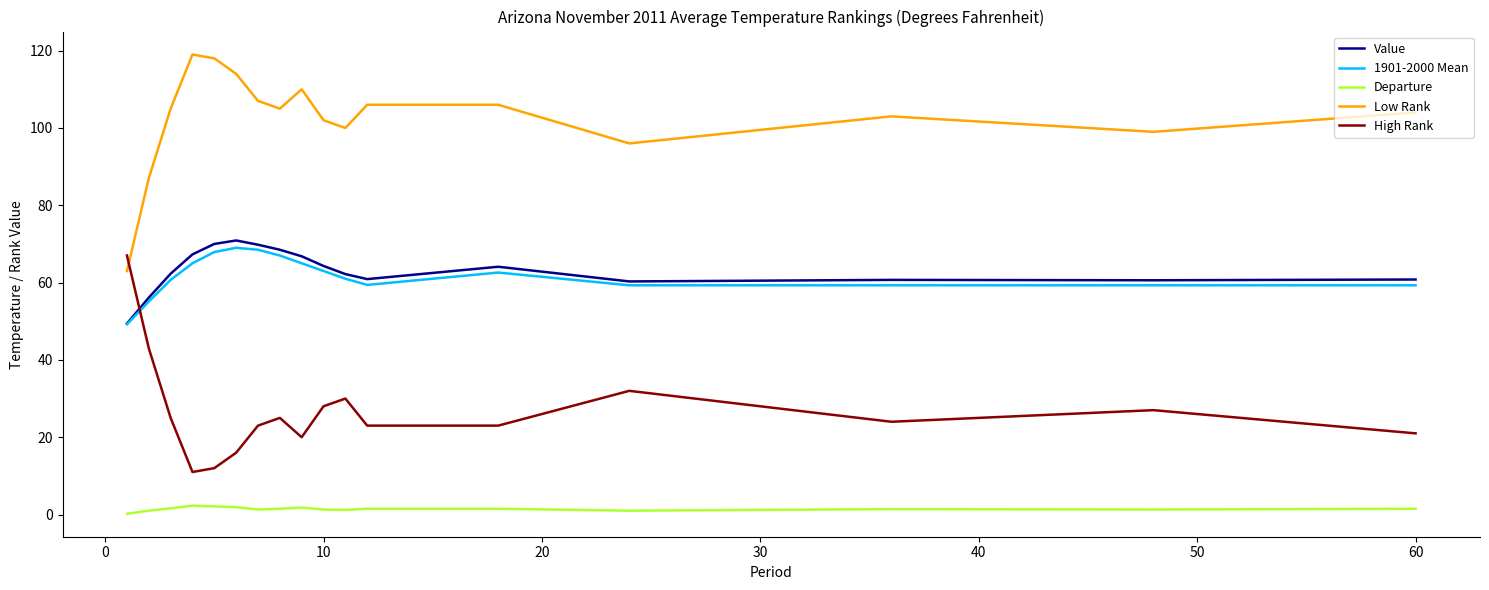

True or false: Value and Departure cross at least once.

False